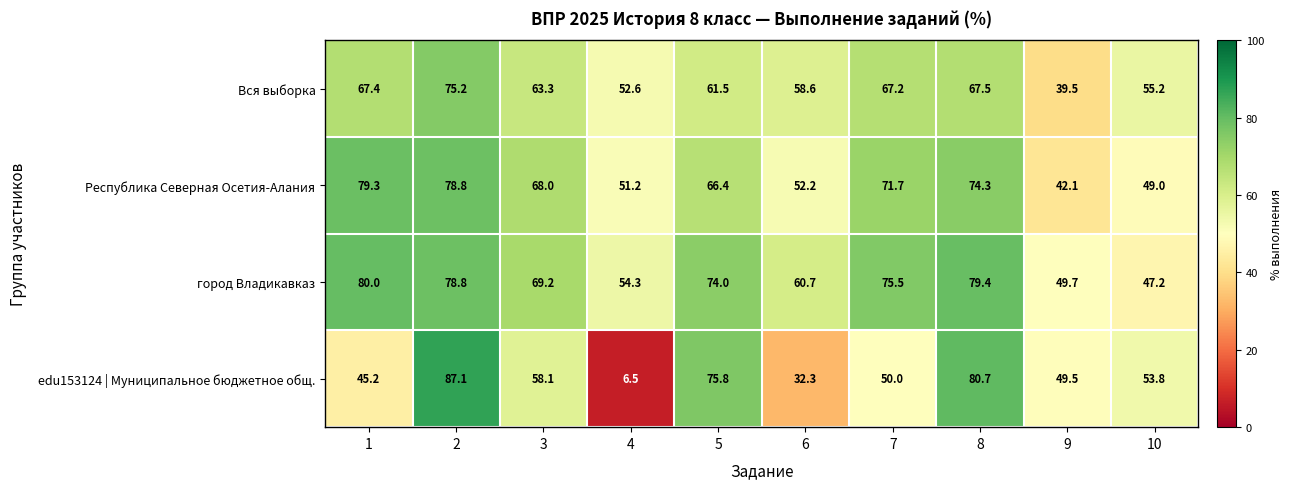

Count the number of categories in the chart.

10